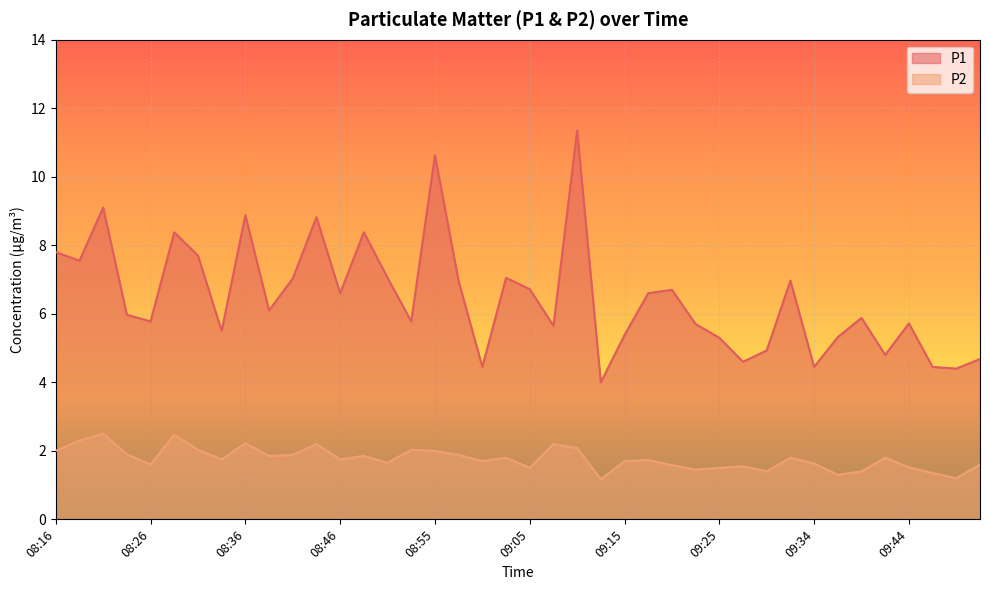

How many values in the P1 series exceed 6?

20